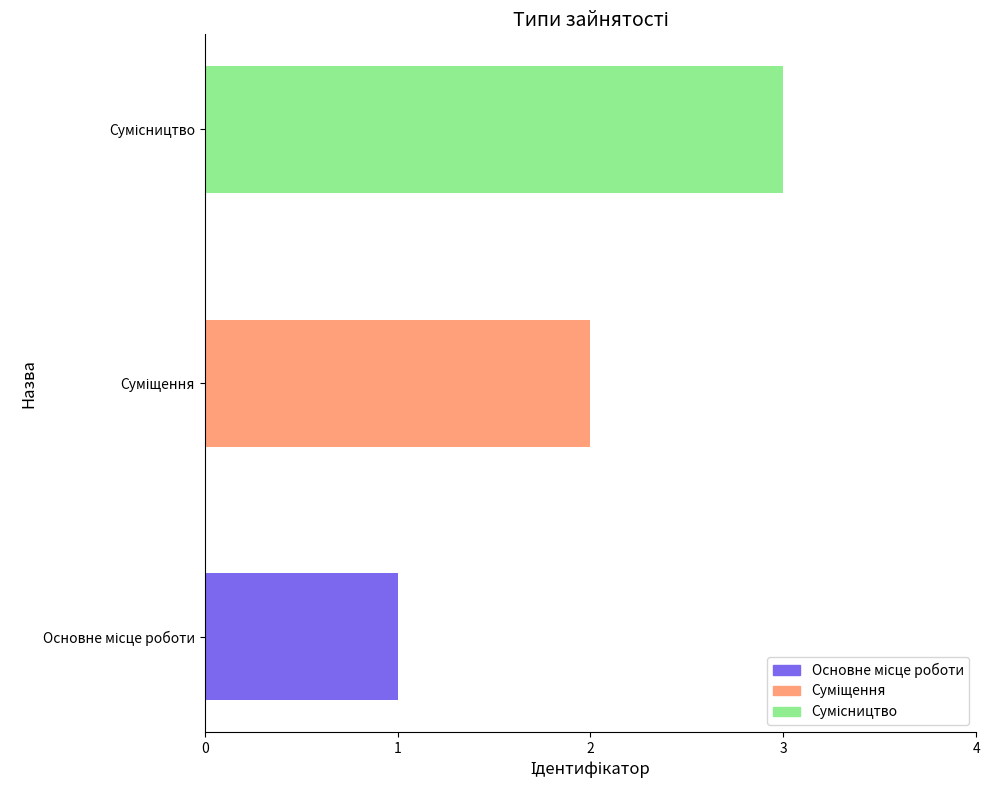

What is the maximum value shown in the chart?

3